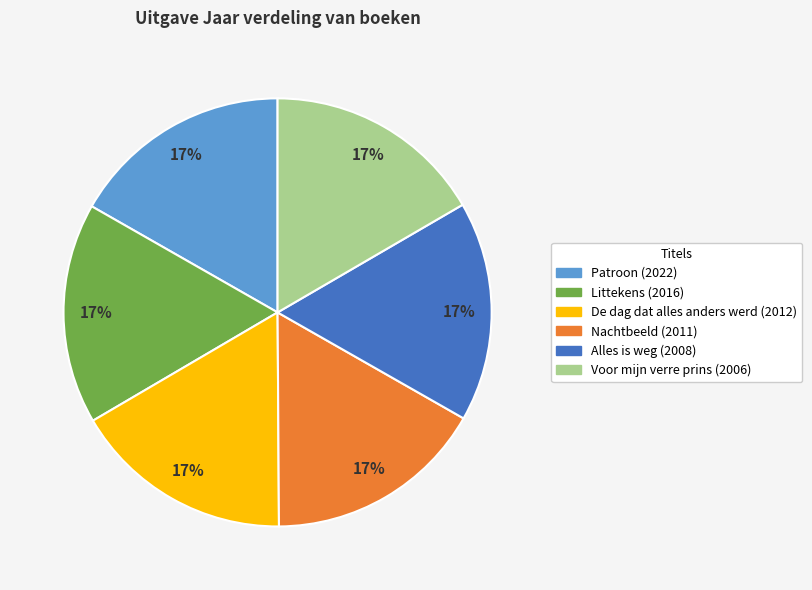

What percentage is the Alles is weg (2008) slice, to the nearest percent?

17%